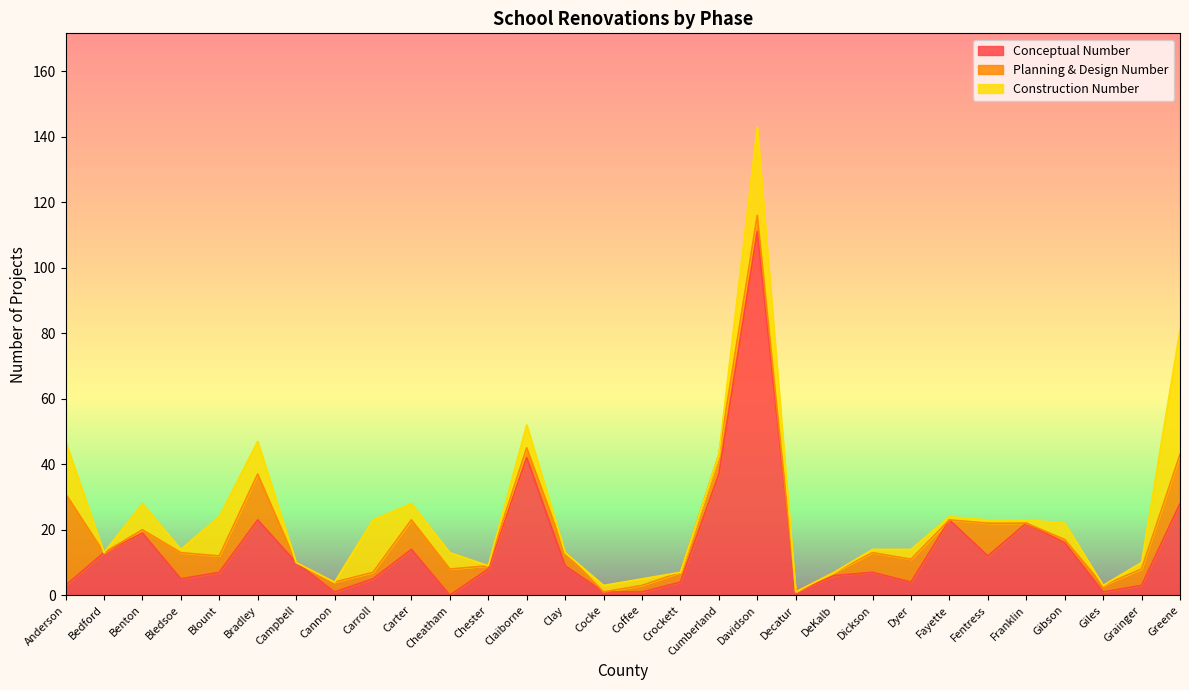

What are all the series names shown in the legend?

Conceptual Number, Planning & Design Number, Construction Number